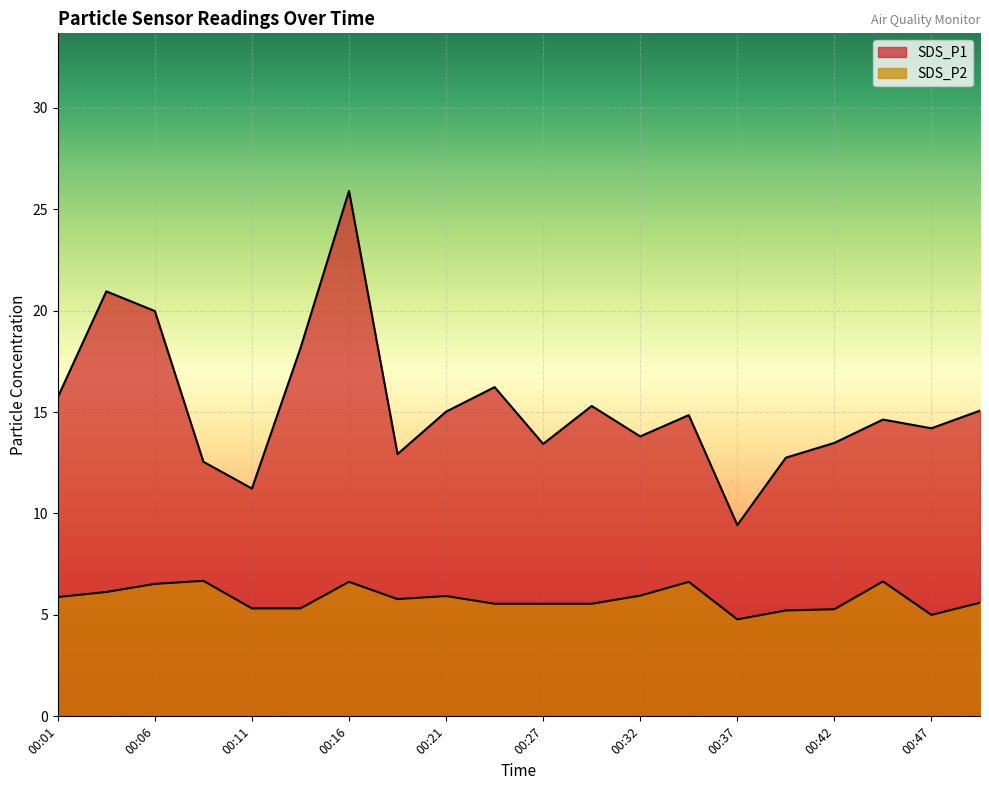

Which category has the highest value in the SDS_P2 series?

00:09